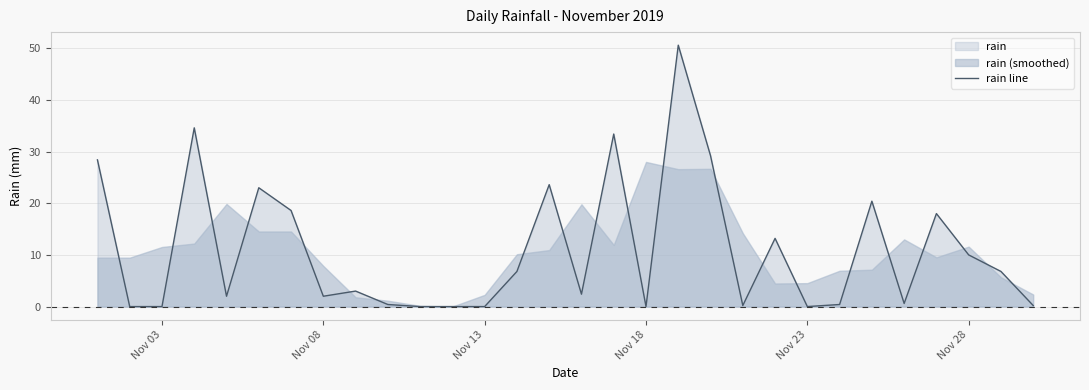

What is the highest value of the rain line series?

50.6